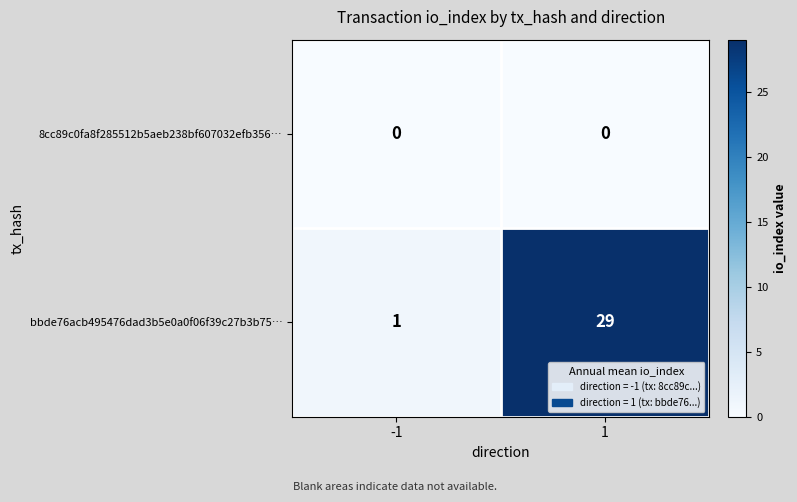

Is it true that bbde76acb495476dad3b5e0a0f06f39c27b3b75… equals 29 at 1?

True